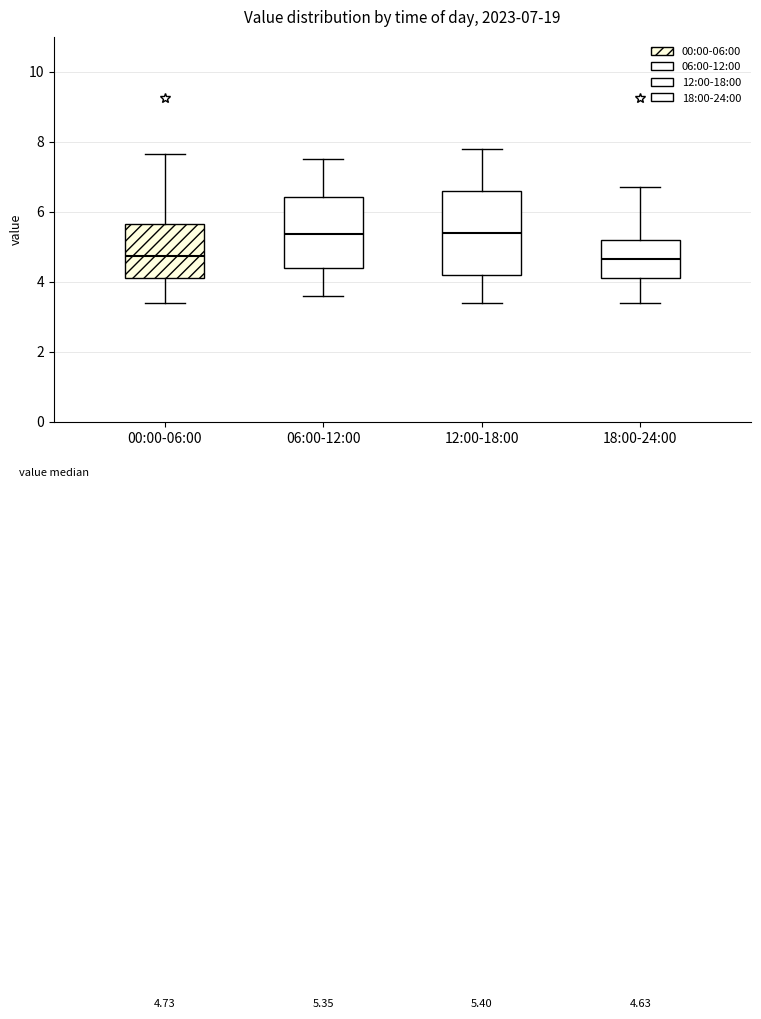

Comparing the boxes themselves (not the whiskers), which one is the tallest?

12:00-18:00